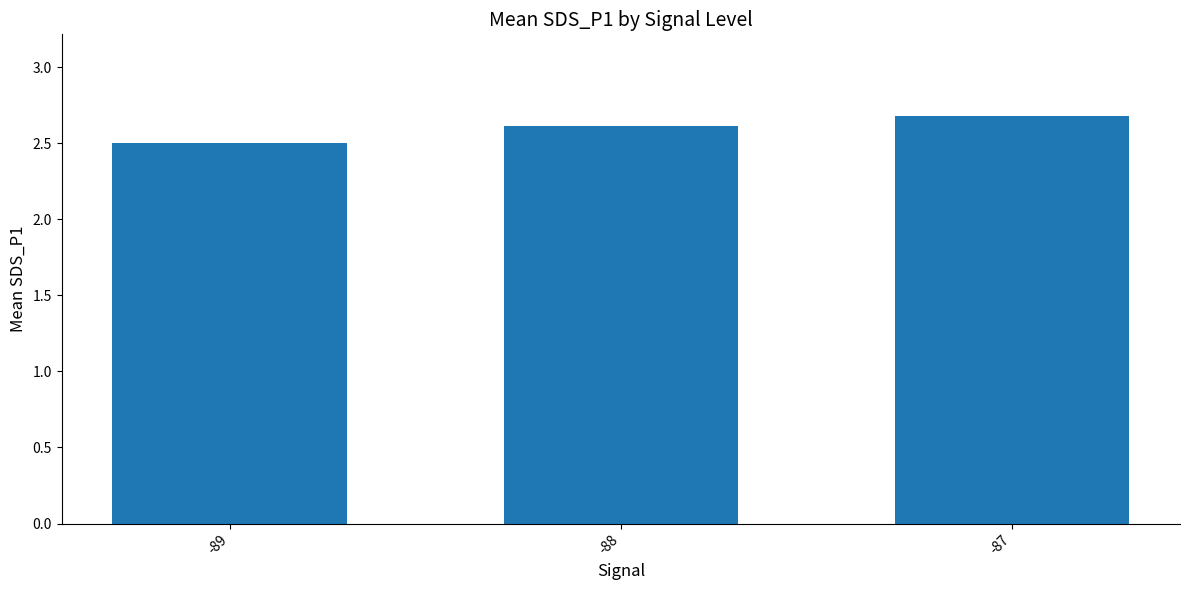

What is the maximum value shown in the chart?

2.7